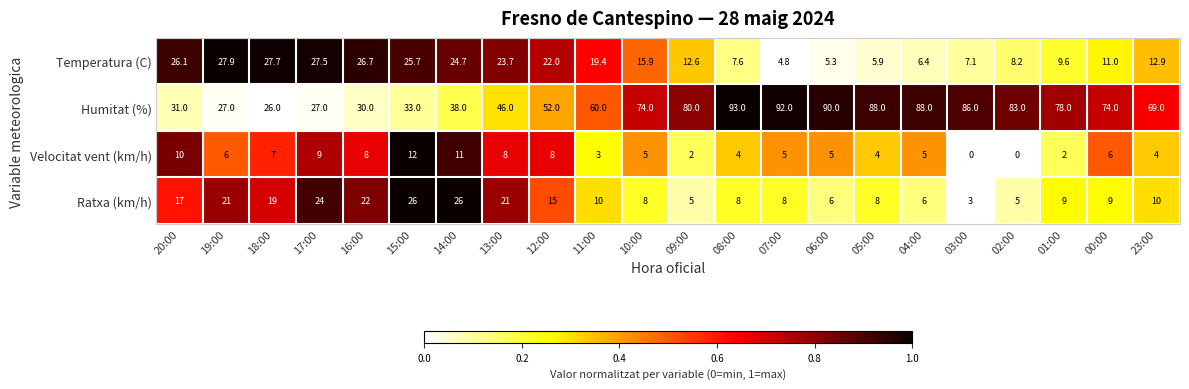

How many data points in Velocitat vent (km/h) are less than 5?

8